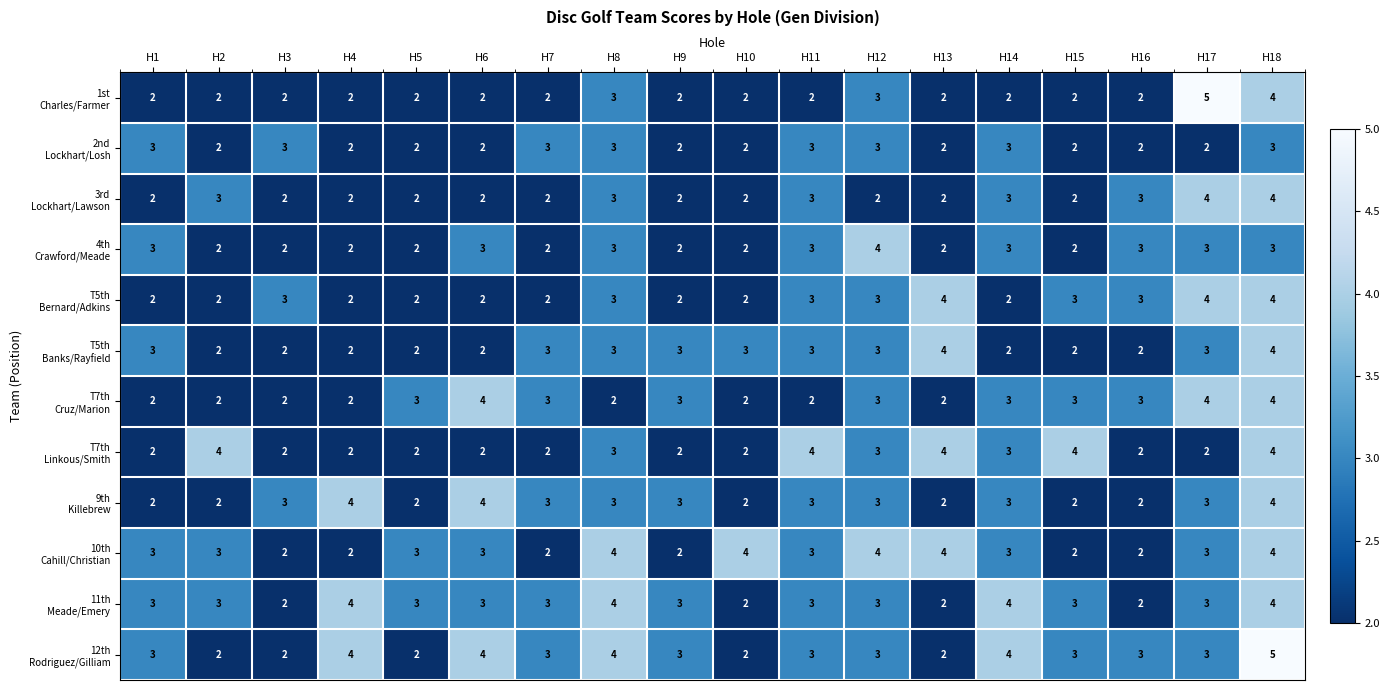

What is the total value across all series at H14?

35